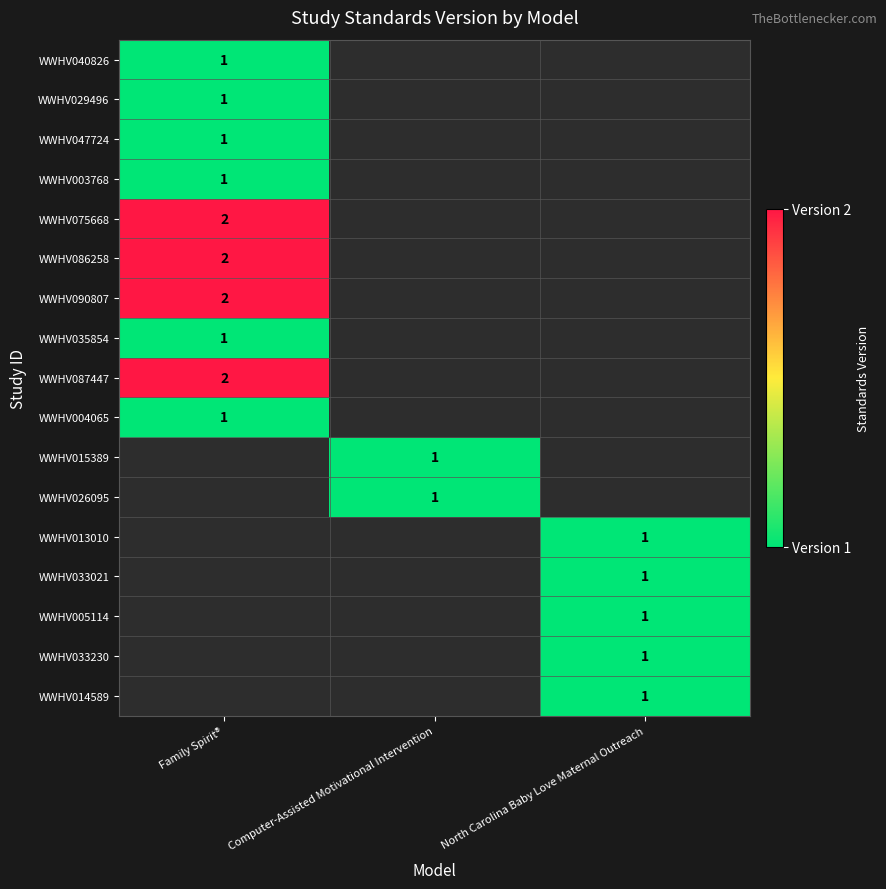

The value of WWHV040826 at Family Spirit® is 1. True or false?

True